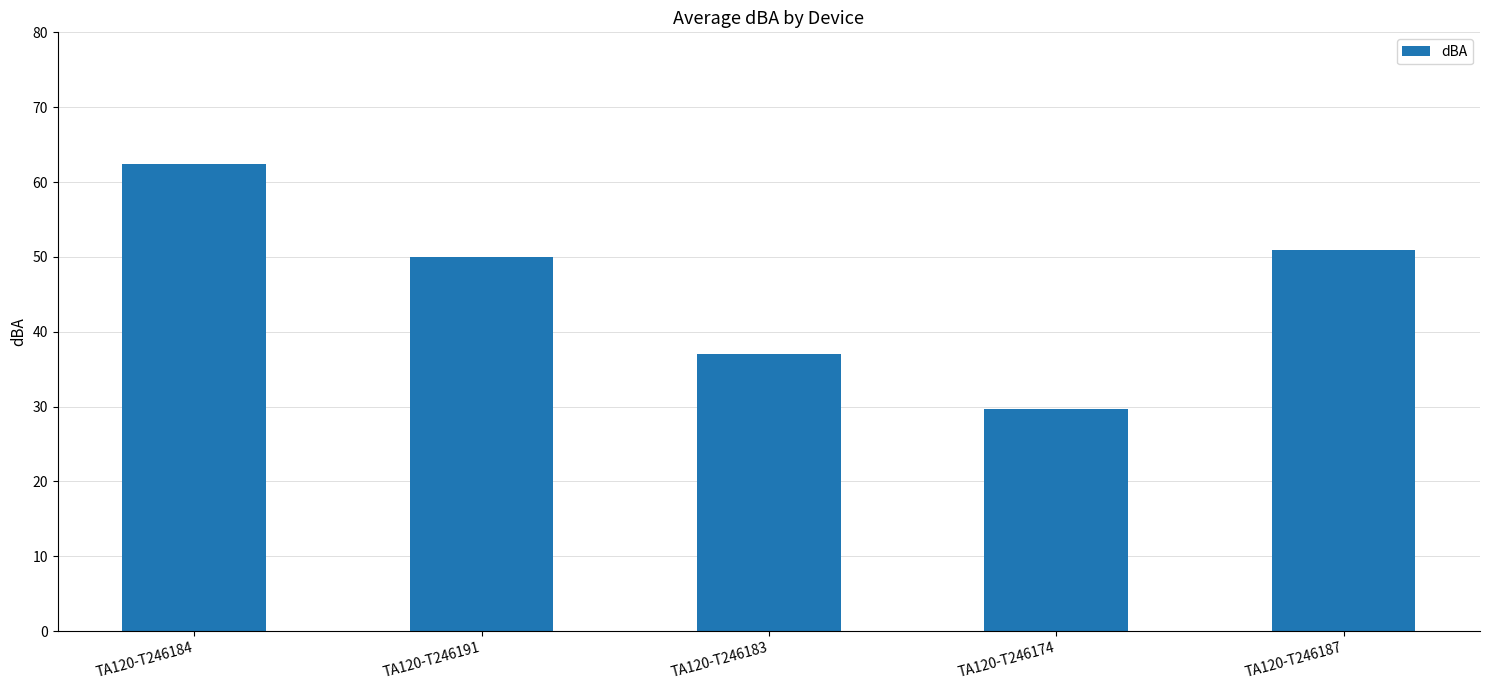

How many bars are there in total?

5